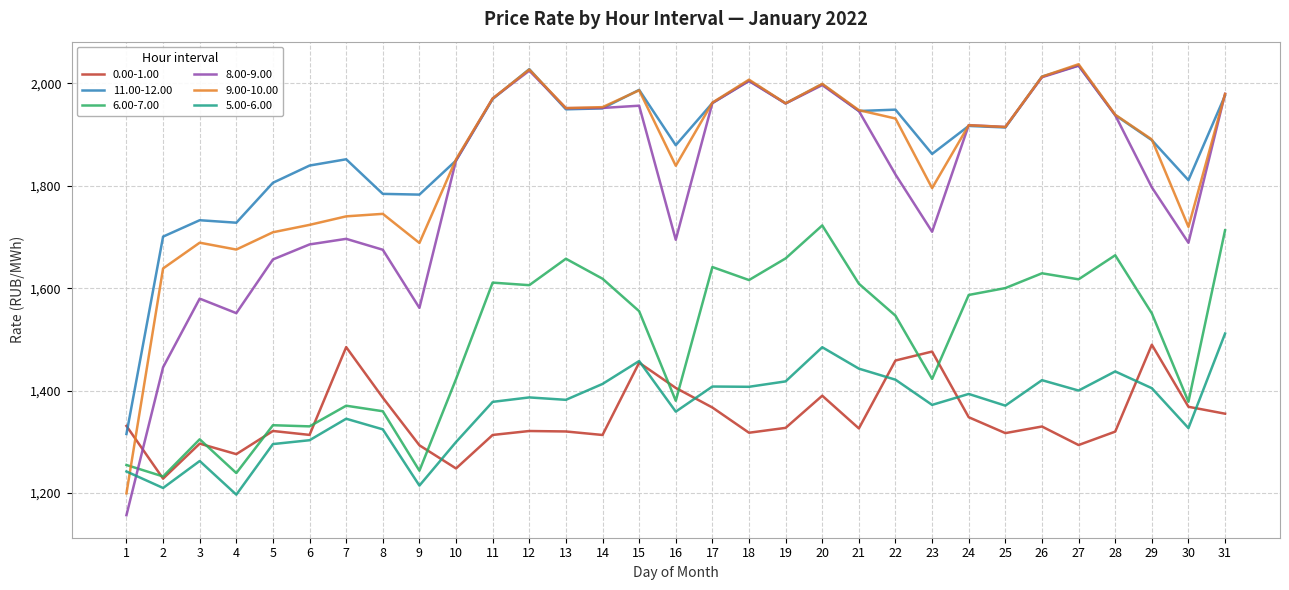

How many values in the 8.00-9.00 series are below 1915?

15